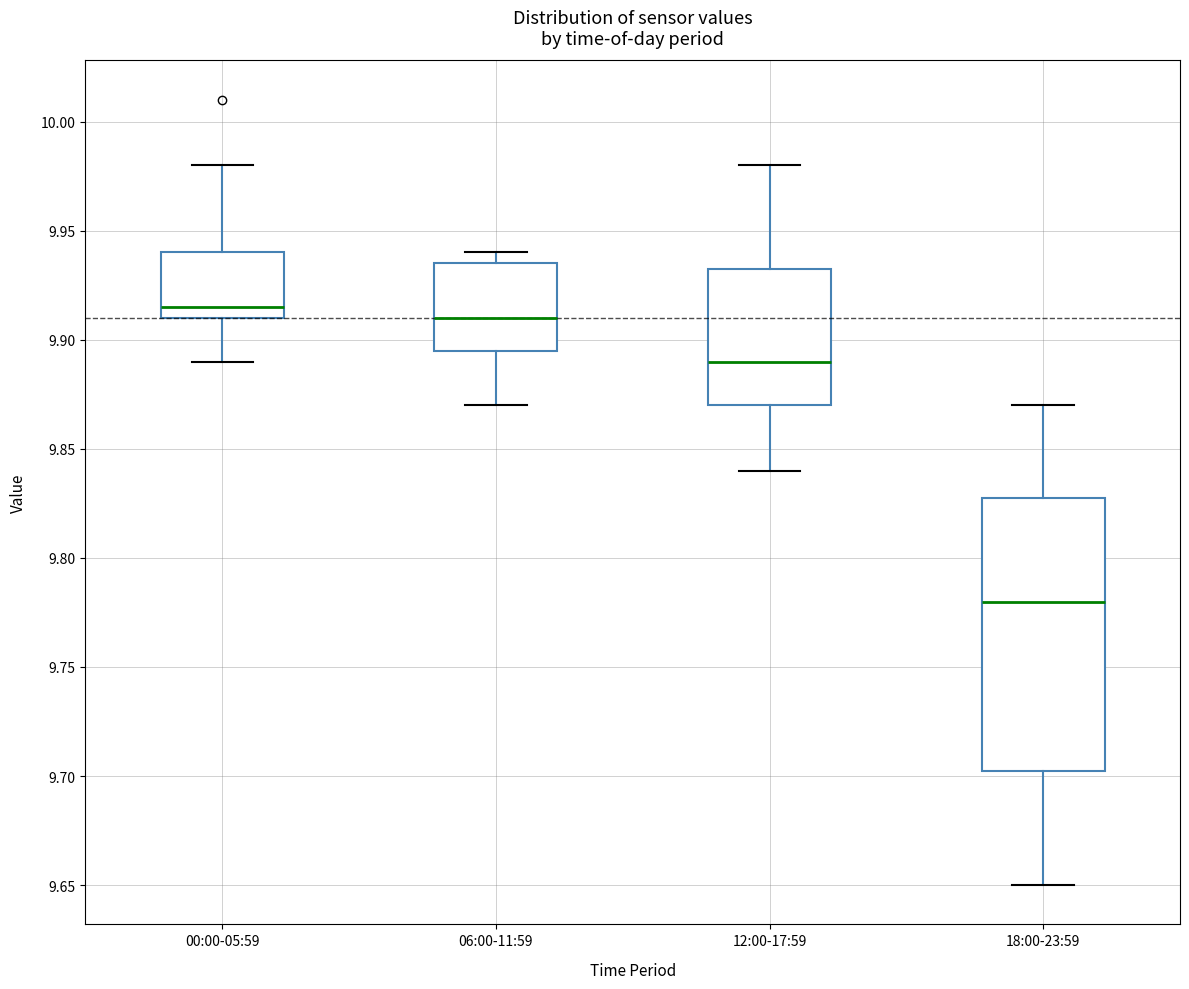

Reading left to right, transcribe this box plot: for each box, give where its median line is, the range the box spans, and where its two whiskers end, as read against the y-axis. The values are not printed on the chart, so give them approximately, as read against the axis.

00:00-05:59: median 9.915, box 9.910 to 9.940, whiskers 9.890 to 9.980
06:00-11:59: median 9.910, box 9.895 to 9.935, whiskers 9.870 to 9.940
12:00-17:59: median 9.890, box 9.870 to 9.935, whiskers 9.840 to 9.980
18:00-23:59: median 9.780, box 9.705 to 9.830, whiskers 9.650 to 9.870